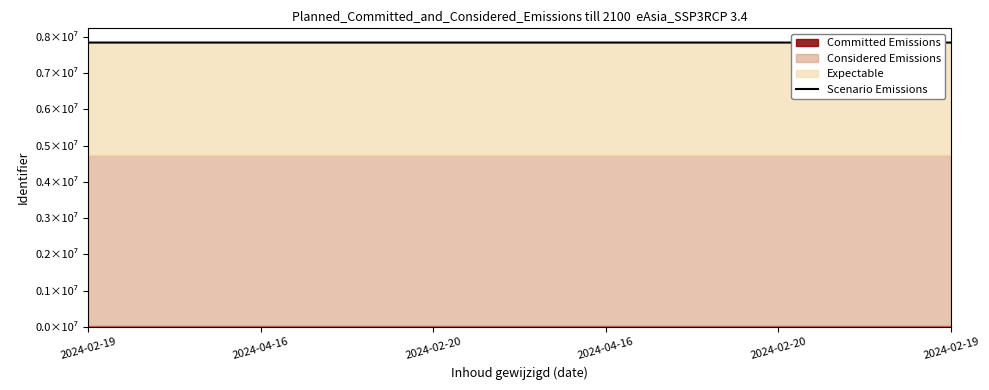

The chart shows a value of 12116412 at 2024-02-20. True or false?

False